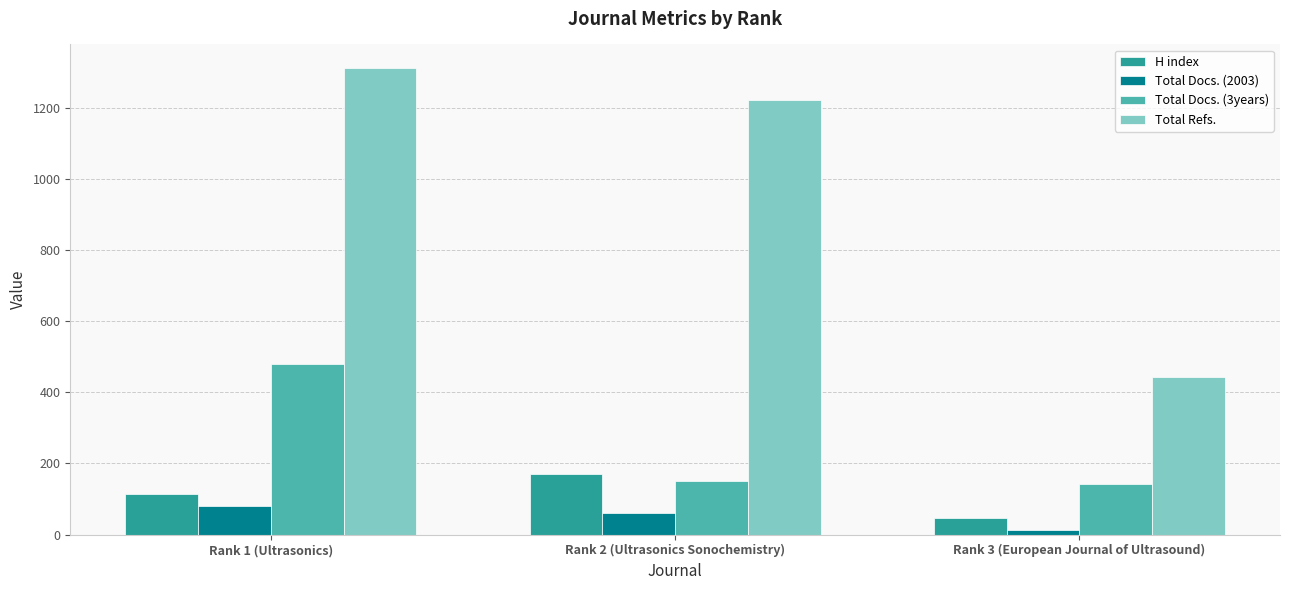

Reading left to right, what are all the values shown in this chart?

H index: 113	170	46
Total Docs. (2003): 80	60	14
Total Docs. (3years): 479	151	141
Total Refs.: 1313	1221	444